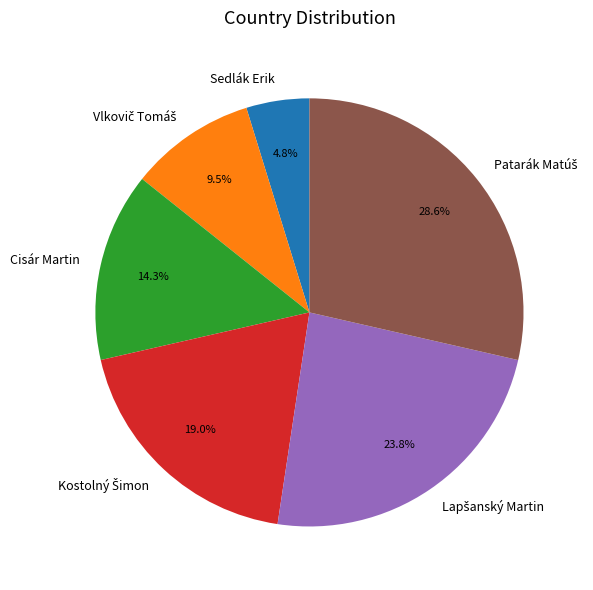

How many segments does this pie chart have?

6